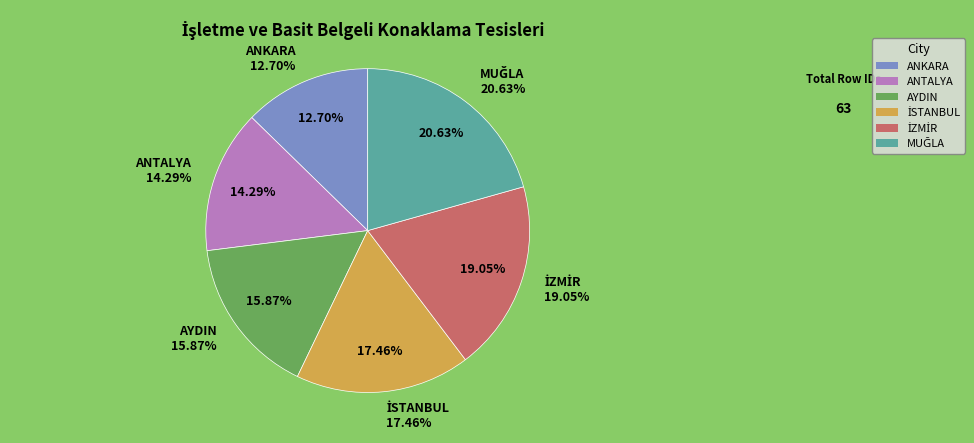

What is the change in value from İSTANBUL to İZMİR?

+1